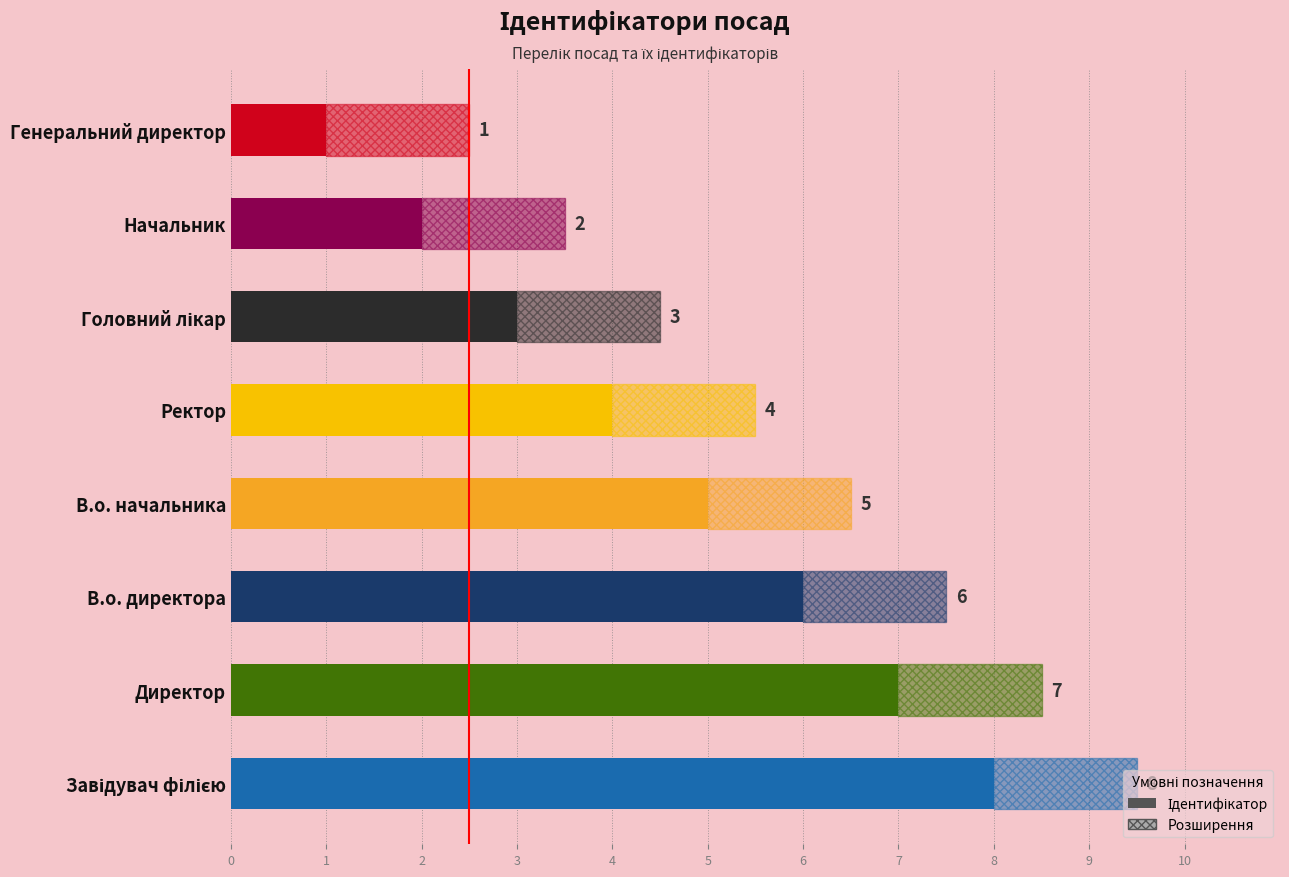

The chart shows a value of 0 at Генеральний директор. True or false?

False